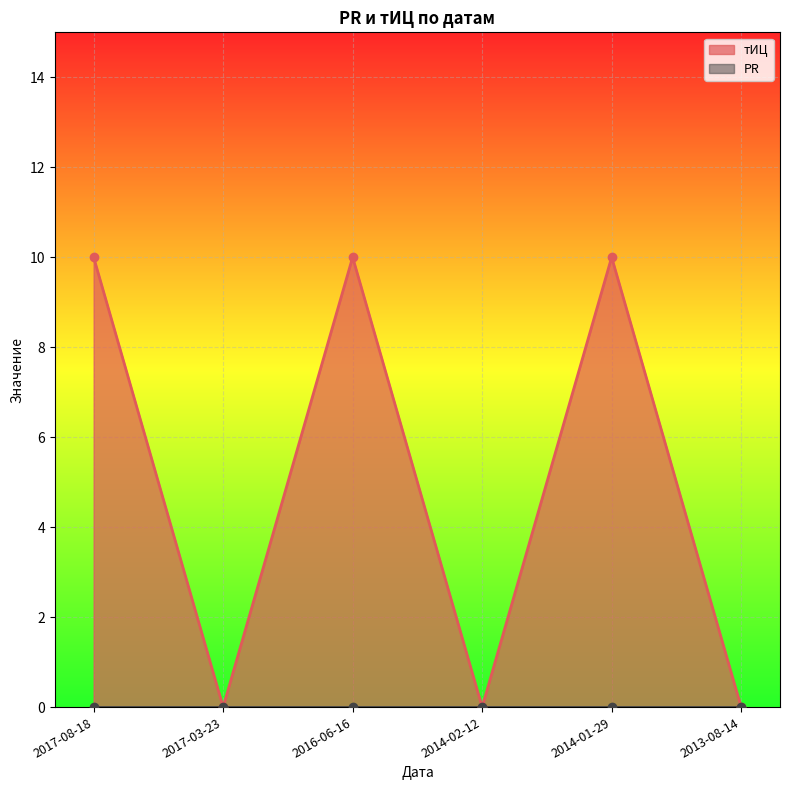

What is the sum of the values at 2013-08-14 and 2016-06-16?

10